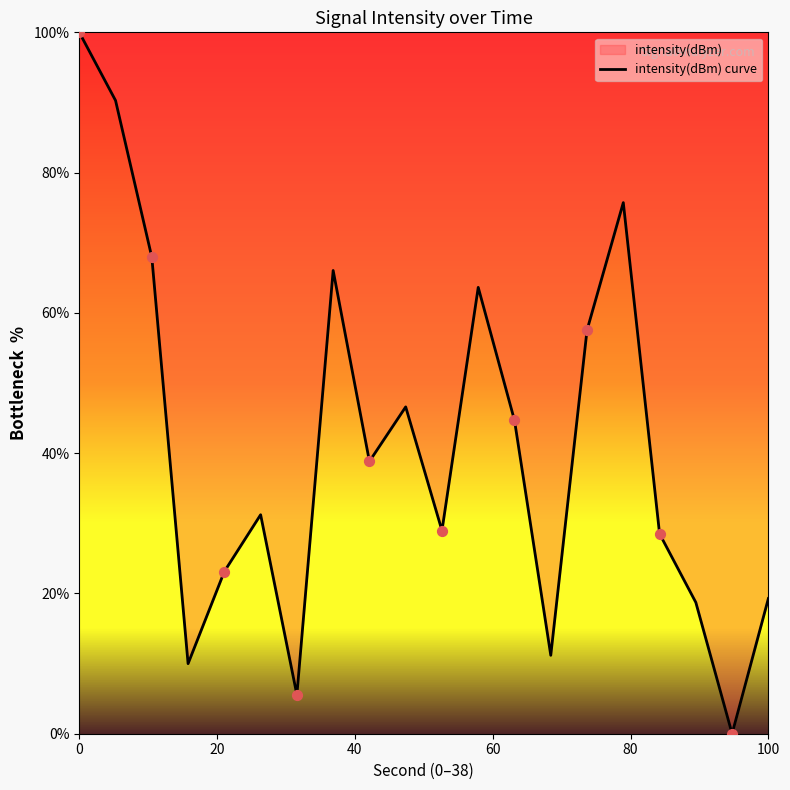

What is the difference between the maximum and minimum values?

100.0